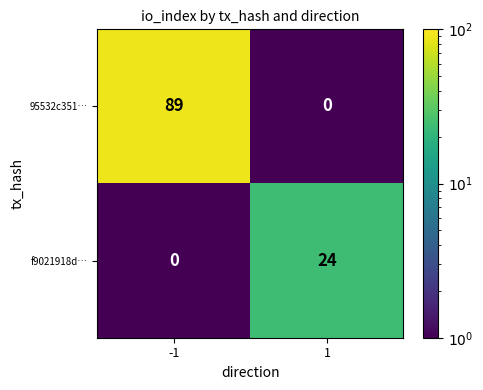

The value of f9021918d… at -1 is -12. True or false?

False